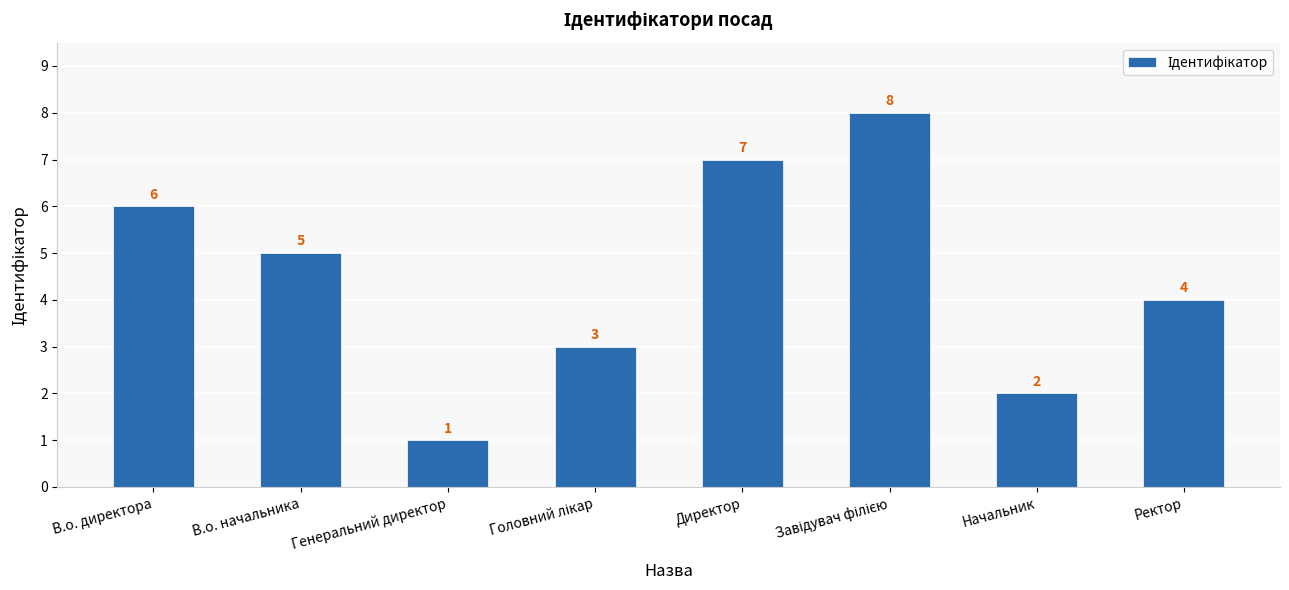

How many data points are less than 5?

4